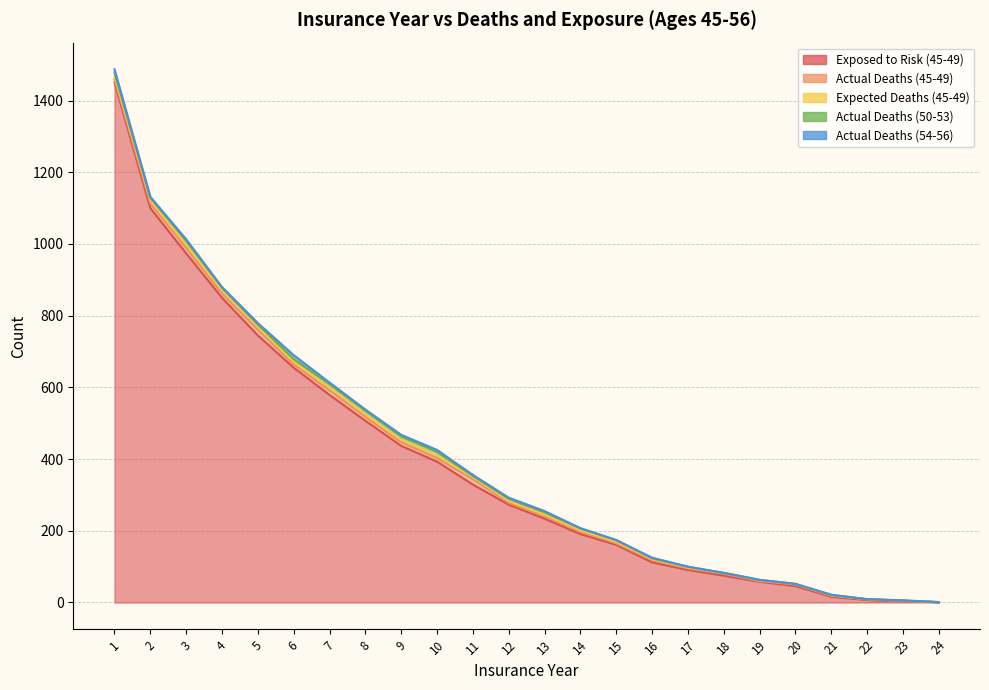

Read the Actual Deaths (45-49) value at 2.

13.0